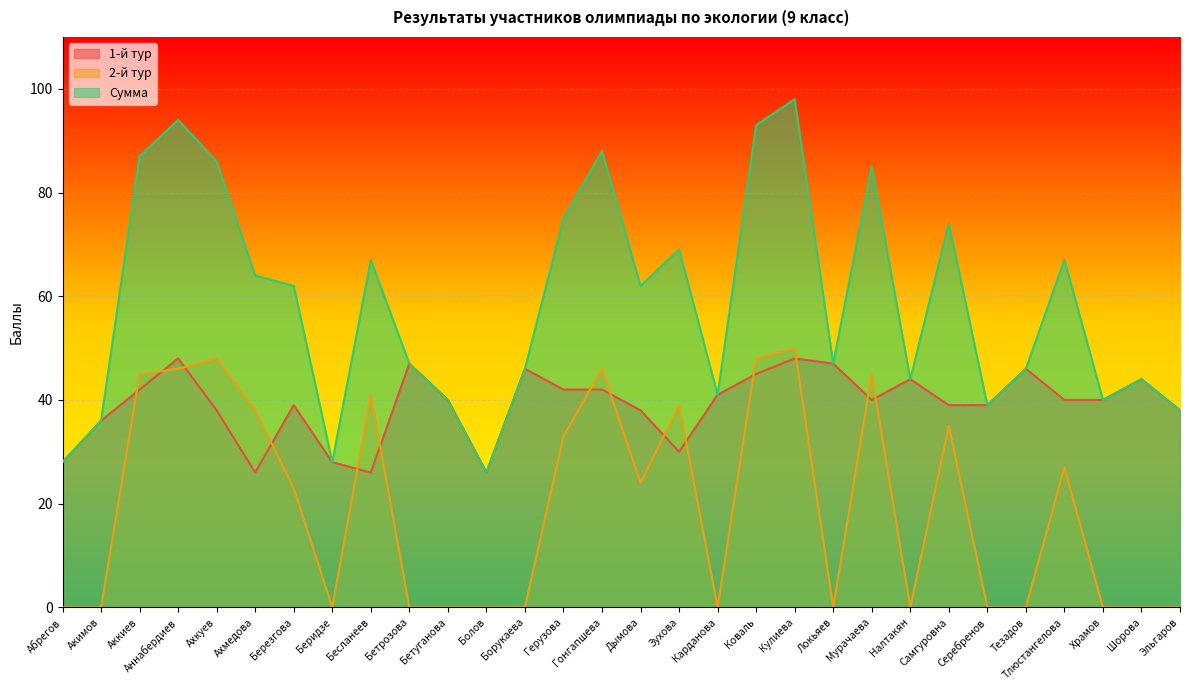

The Сумма series shows 74 at Самгуровна. True or false?

True